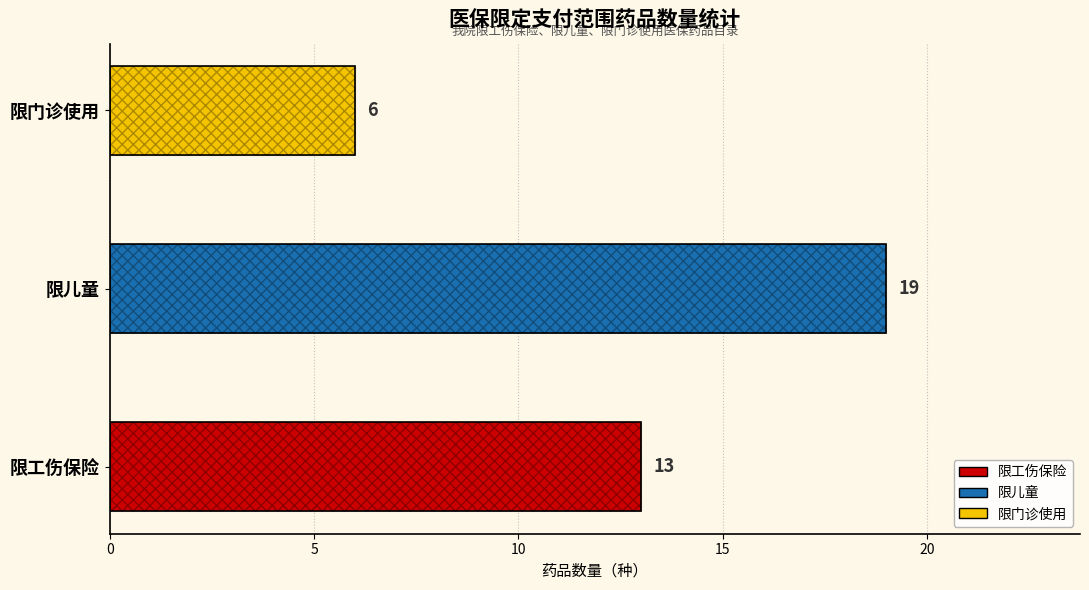

What is the difference between the maximum and minimum values?

13